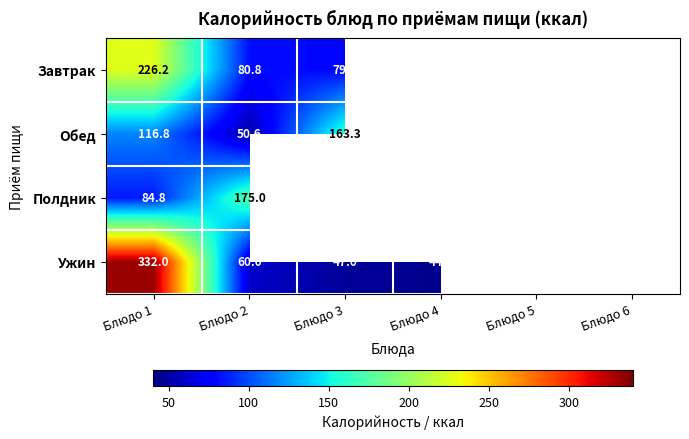

At how many categories does at least one series exceed 252?

1